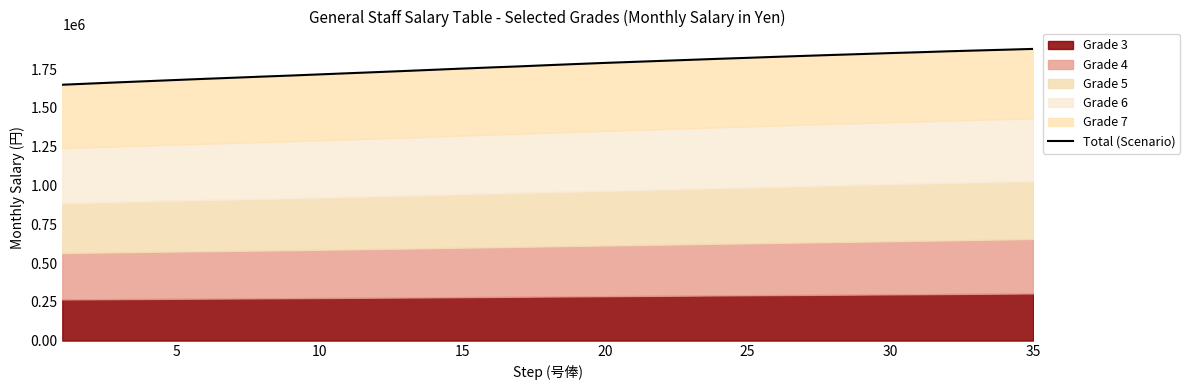

Read the value at 15, to the nearest 100.

1760300